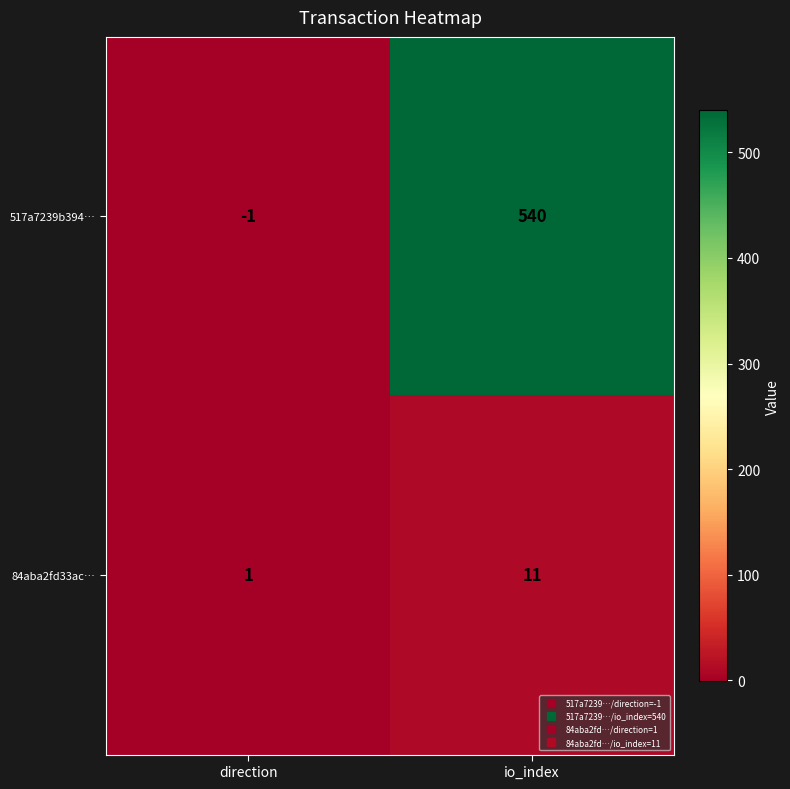

What value does the 84aba2fd33ac… series have at io_index?

11